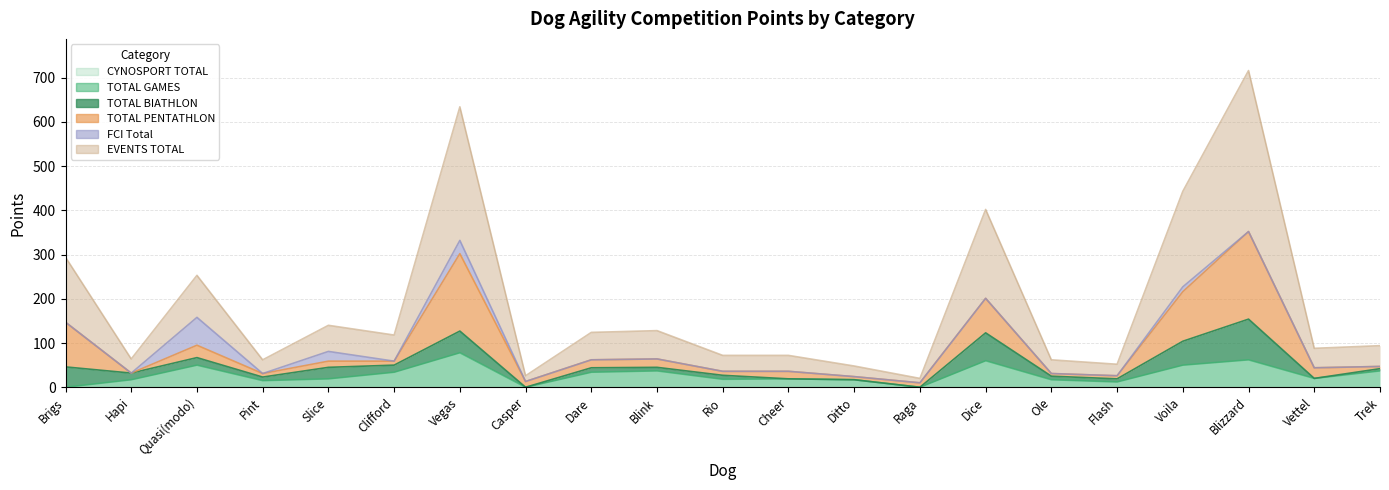

Which category has the highest value in the TOTAL GAMES series?

Vegas